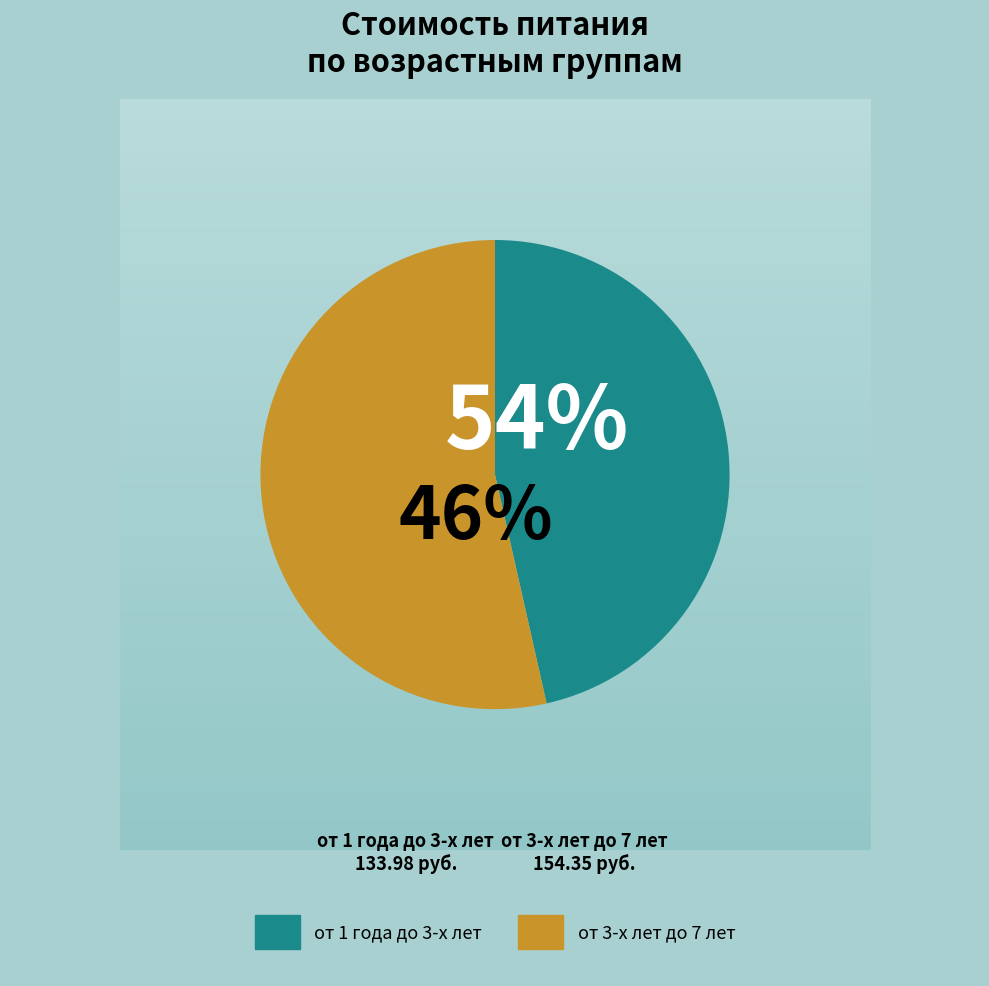

True or false: Рыба под омлетом accounts for 1% of the total.

False